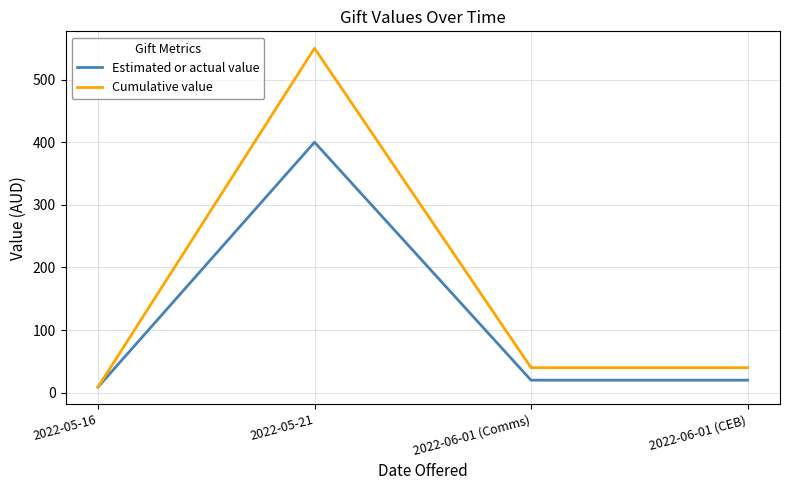

What is the average value of the Cumulative value series?

160